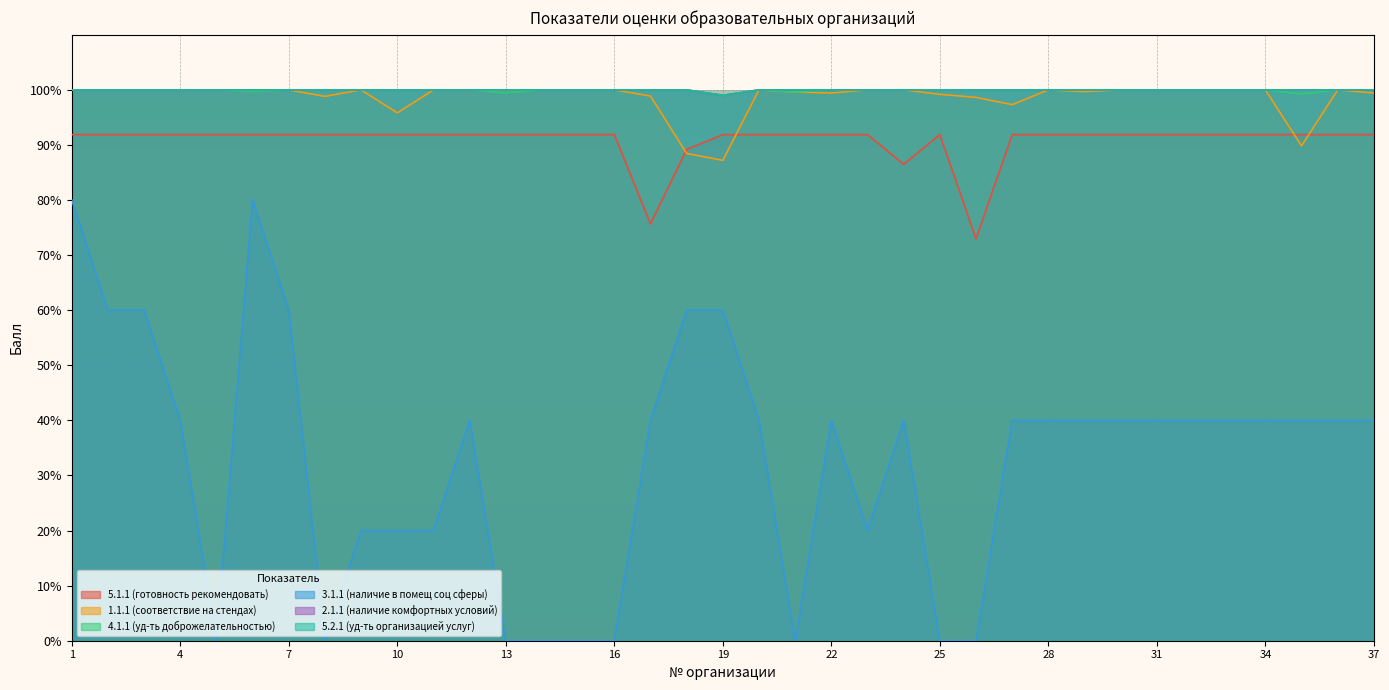

What is the total value across all series at 28?

531.9